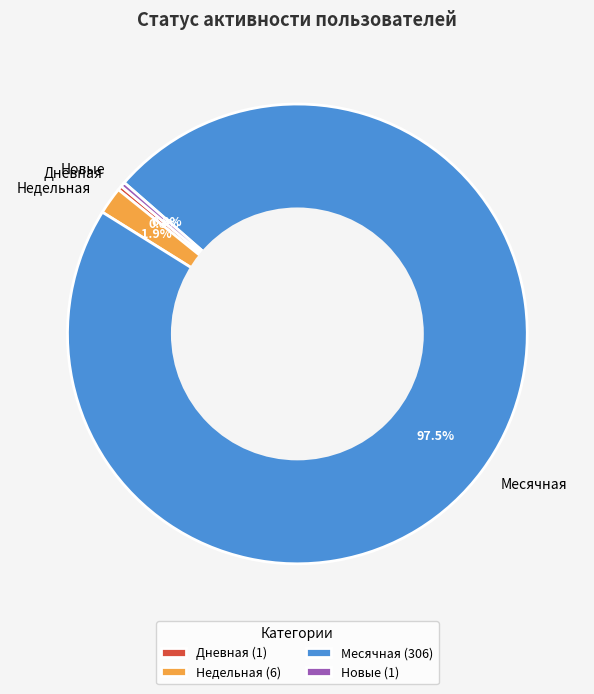

Which has a higher value, Новые or Месячная?

Месячная